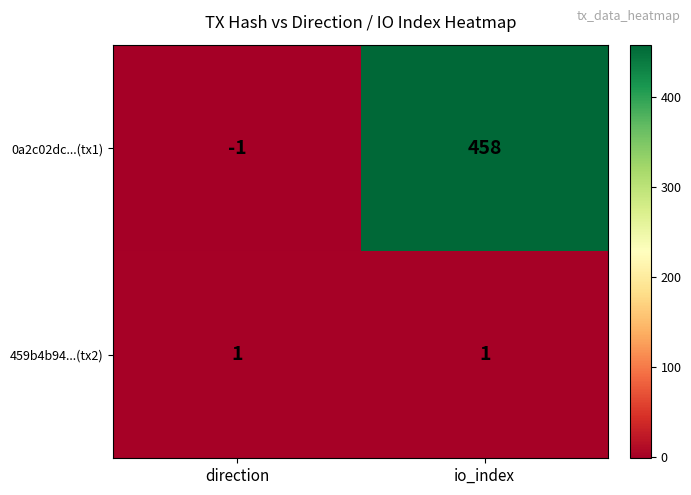

True or false: 0a2c02dc...(tx1) has a value of 458 at io_index.

True